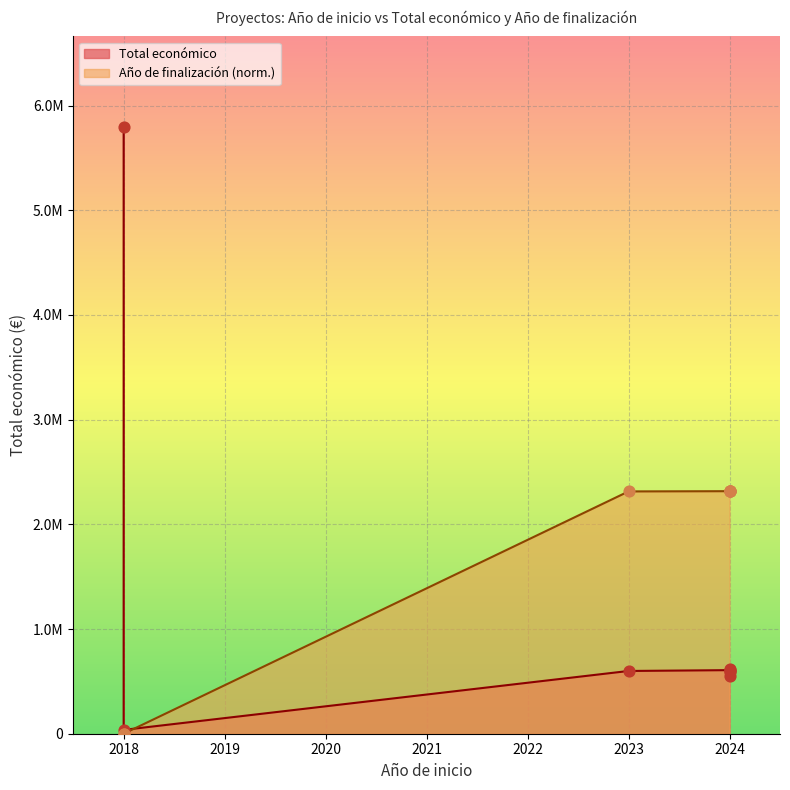

Is the value of Total económico at 2024 greater than the value of Año de finalización at 2018?

Yes